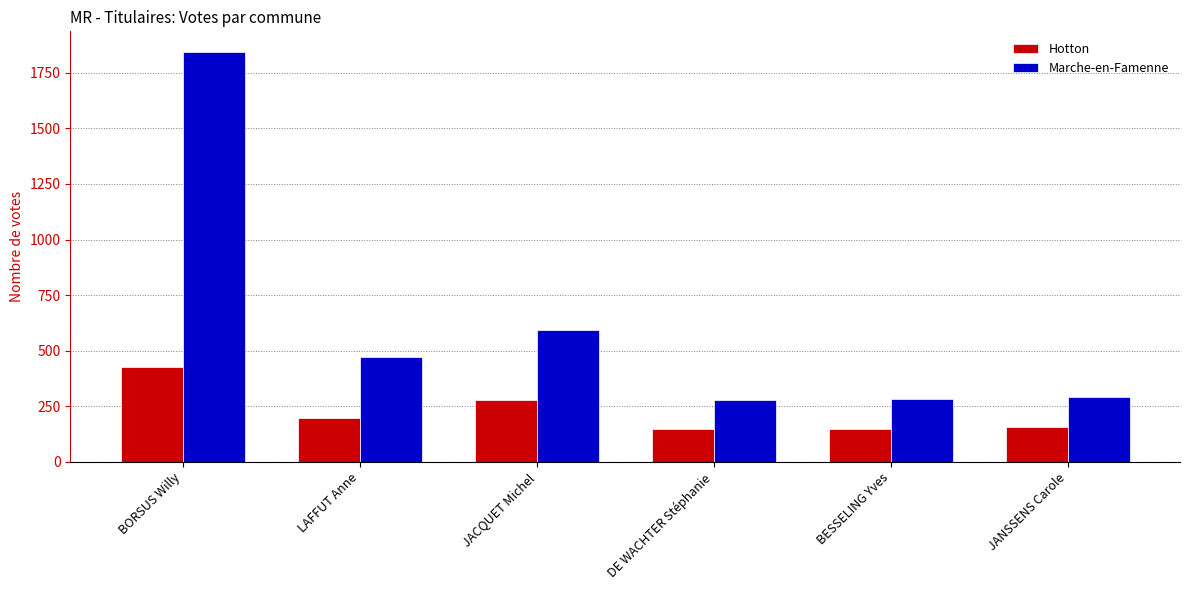

What is the spread (max minus min) of values at DE WACHTER Stéphanie?

128